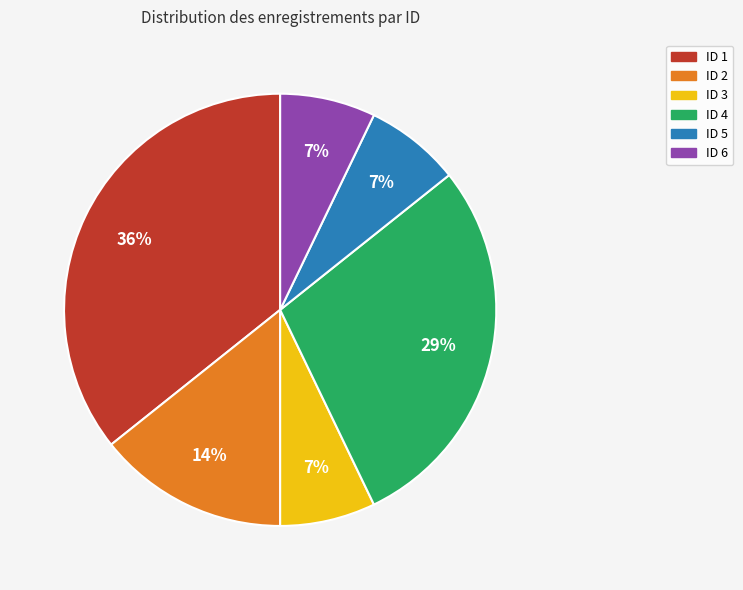

Does any single category account for the majority?

No